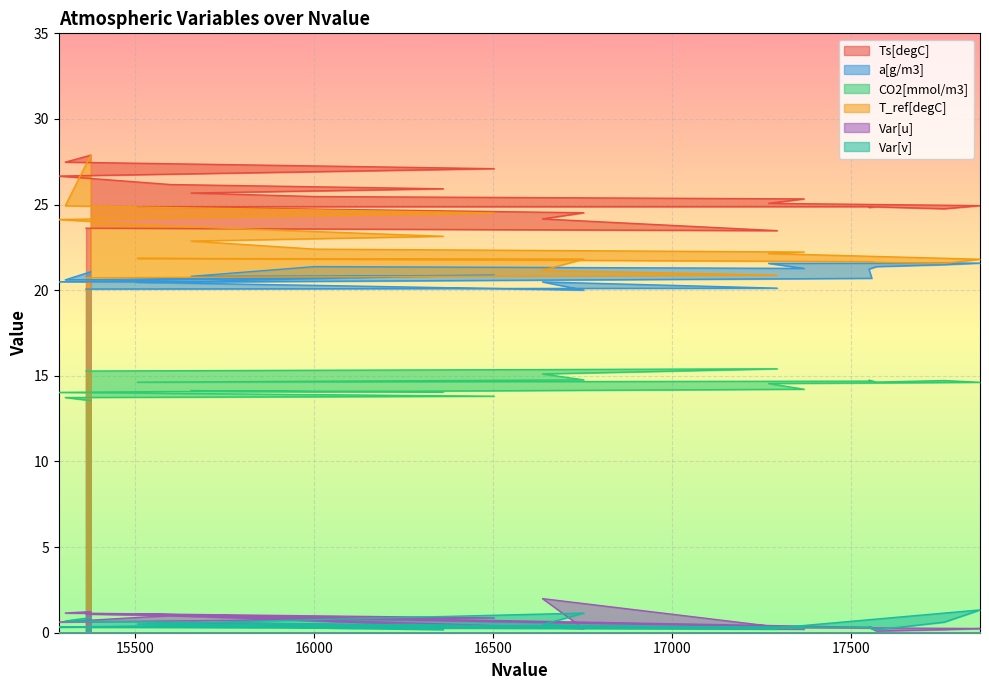

What is the average value of the Var[v] series?

0.5